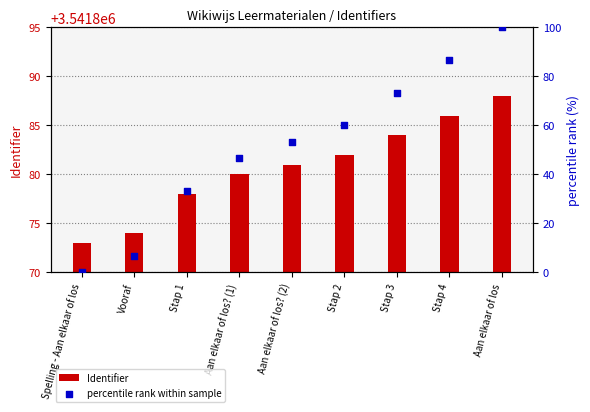

At how many categories does at least one series exceed 93?

1